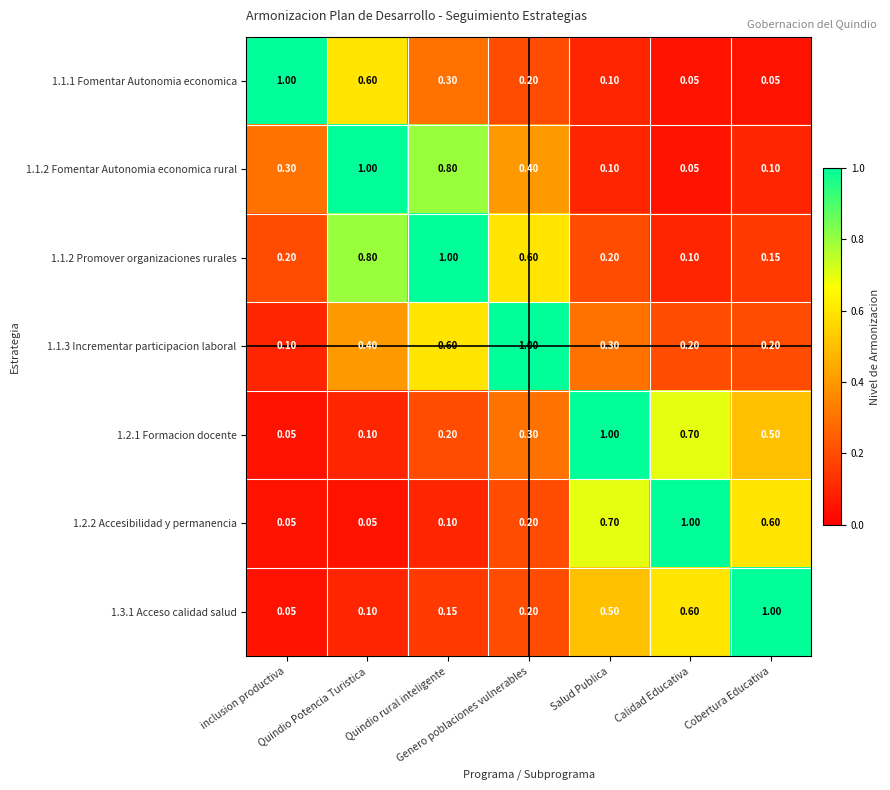

Between Salud Publica and Calidad Educativa, which series saw the biggest shift?

1.2.1 Formacion docente